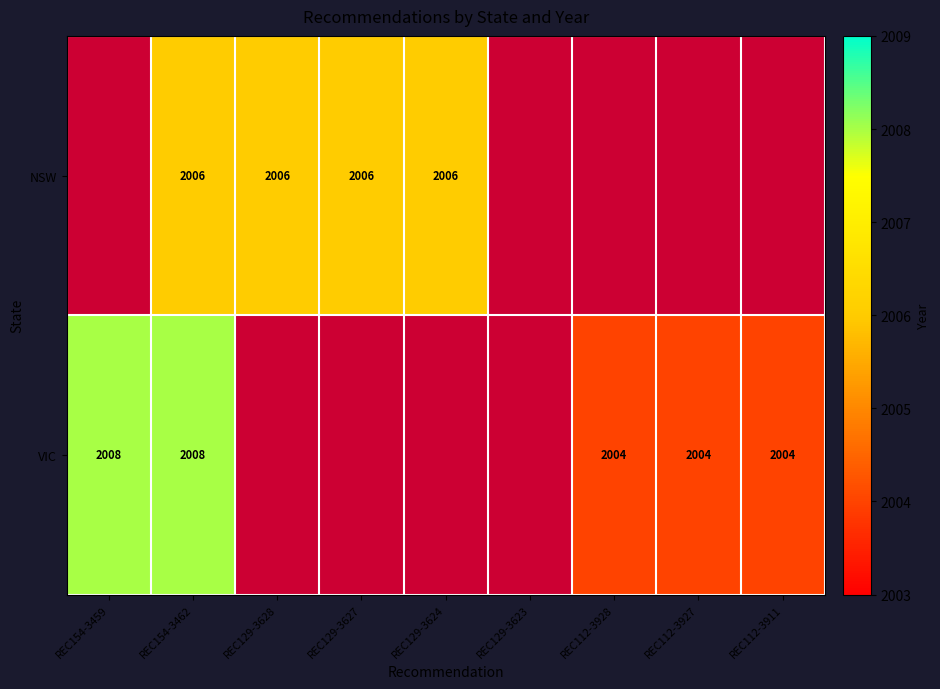

Is the value of NSW at REC129-3628 greater than the value of VIC at REC112-3927?

Yes